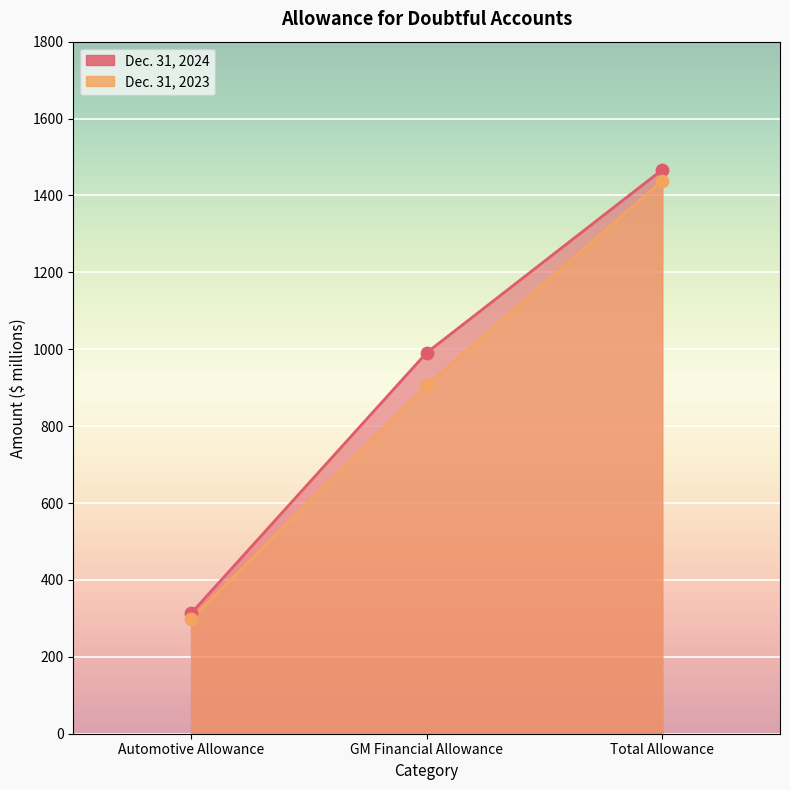

At which category is the sum across all series the highest?

Total Allowance